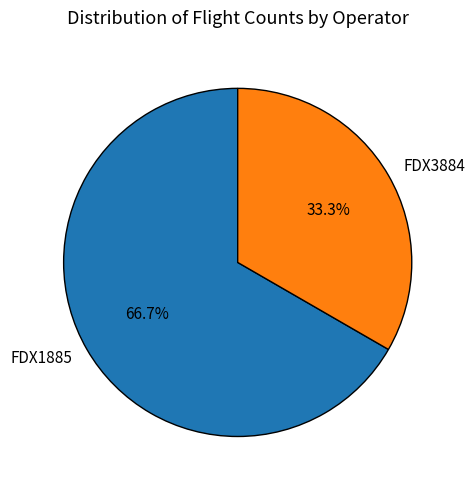

What is the ratio of the value at FDX1885 to the value at FDX3884?

2.0